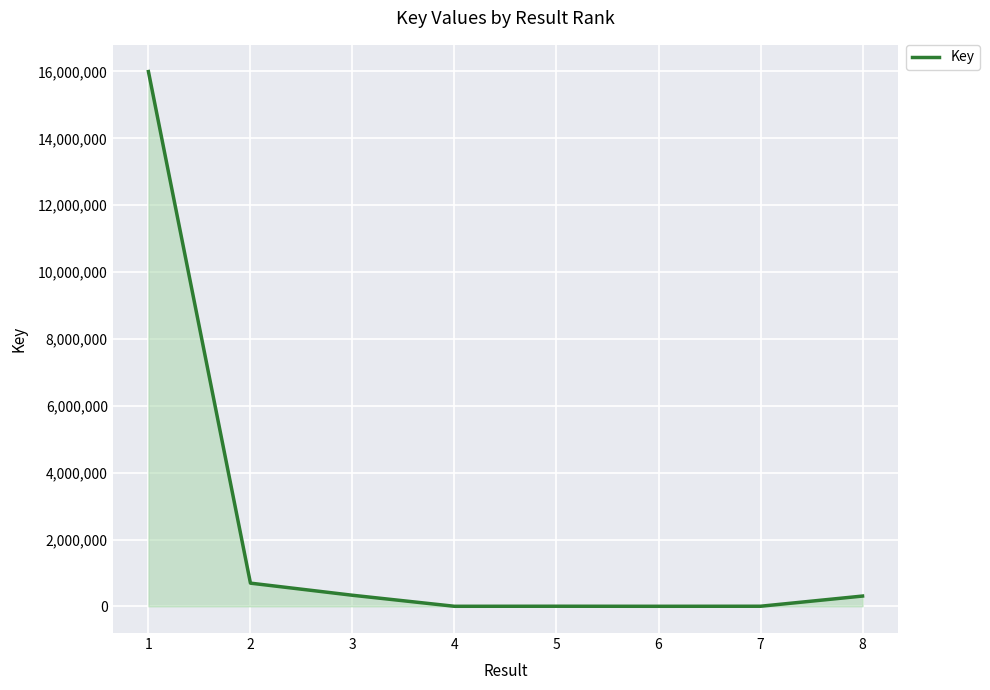

What is the minimum value shown in the chart?

5059